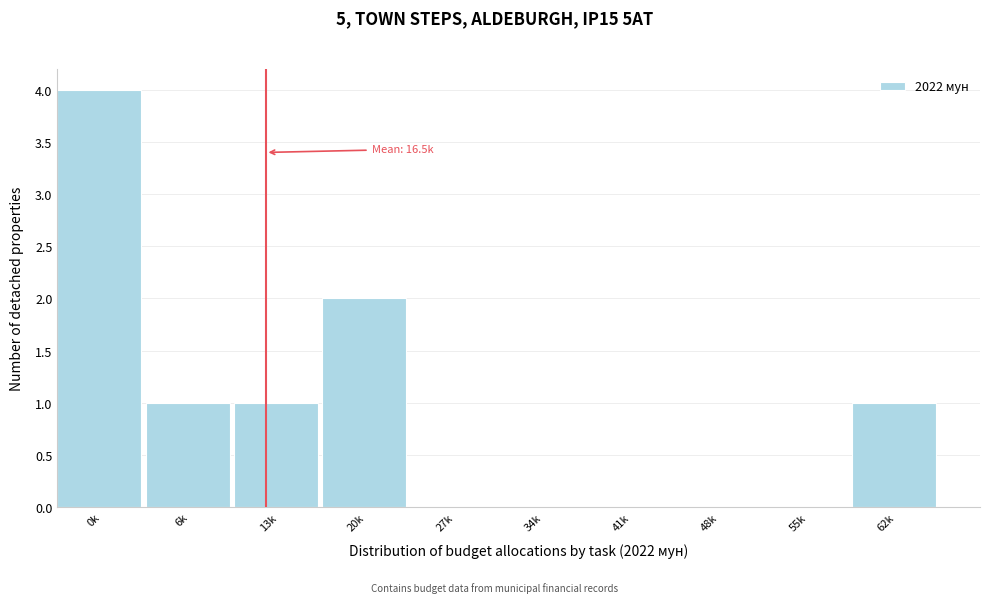

Reading left to right, transcribe all the data shown in this chart.

0k=4	6k=1	13k=1	20k=2	27k=0	34k=0	41k=0	48k=0	55k=0	62k=1